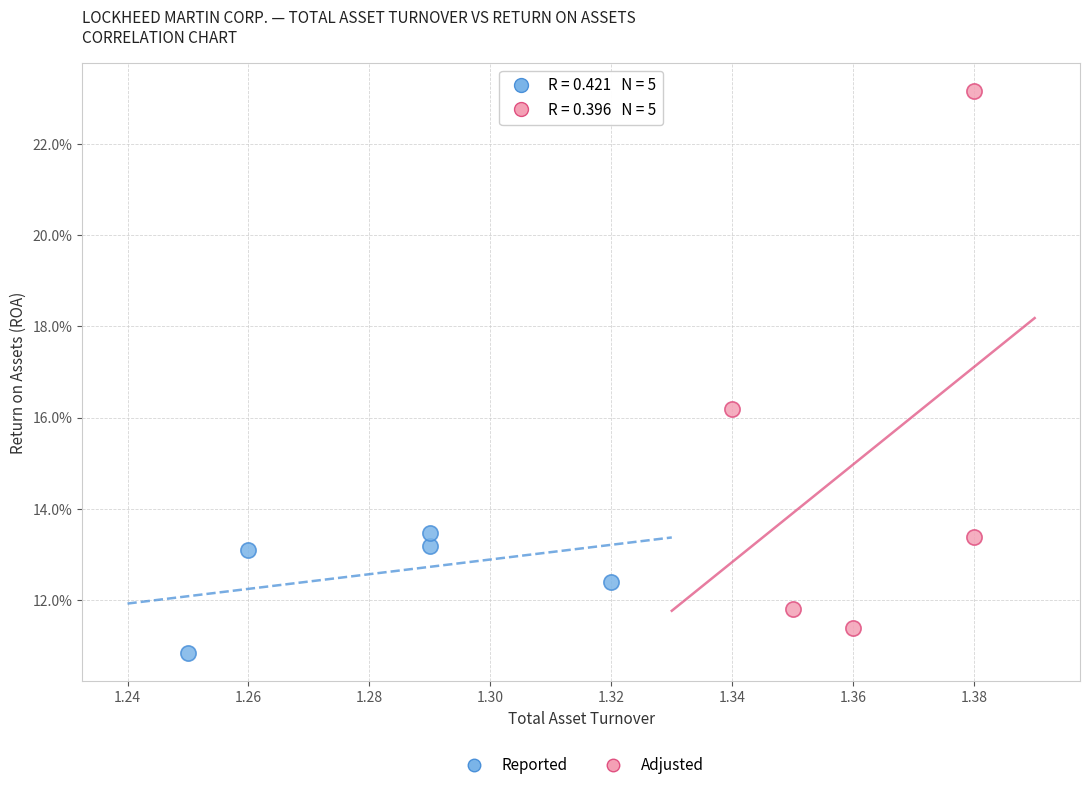

Which series contains the lowest Y value?

Reported